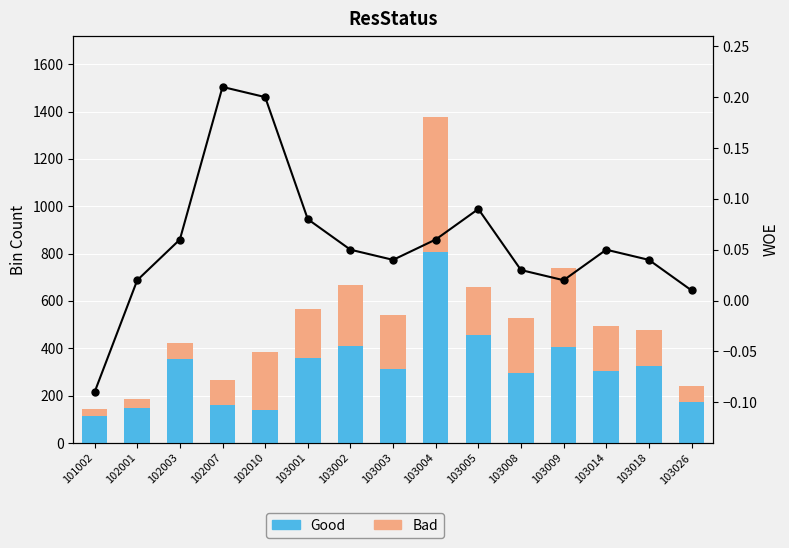

Rank the series at 103005 from lowest to highest value.

WOE, Bad, Good